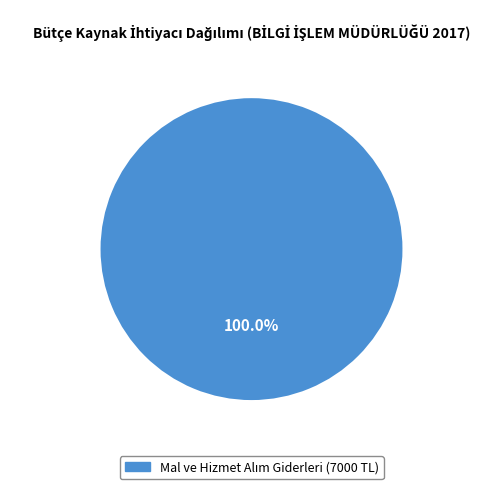

Is there a majority slice in this chart?

Yes